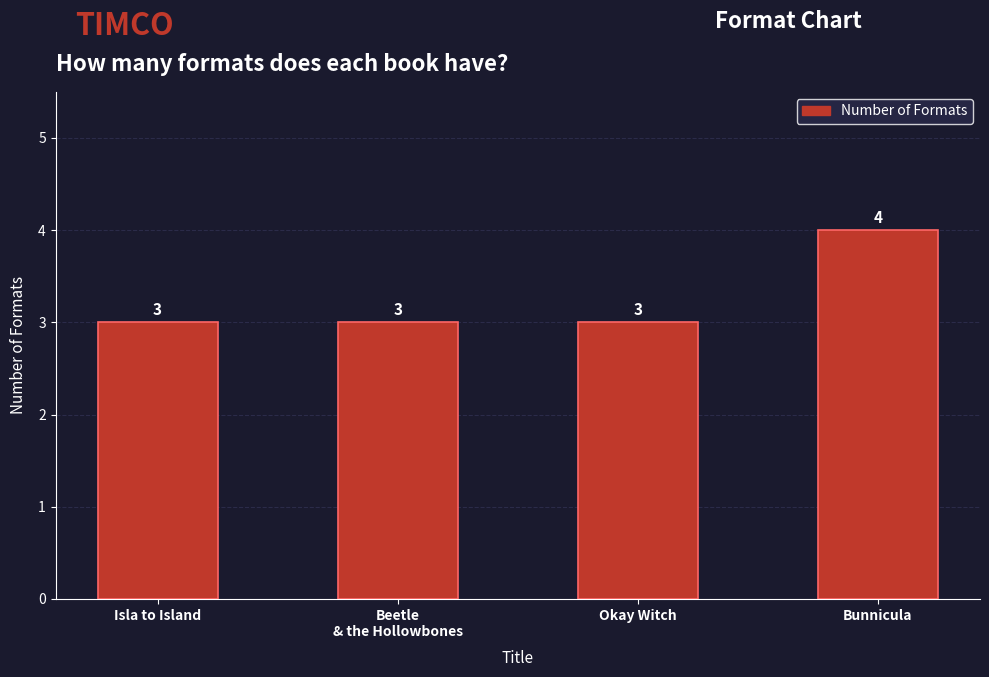

What is the label of the 4th bar from the left?

Bunnicula